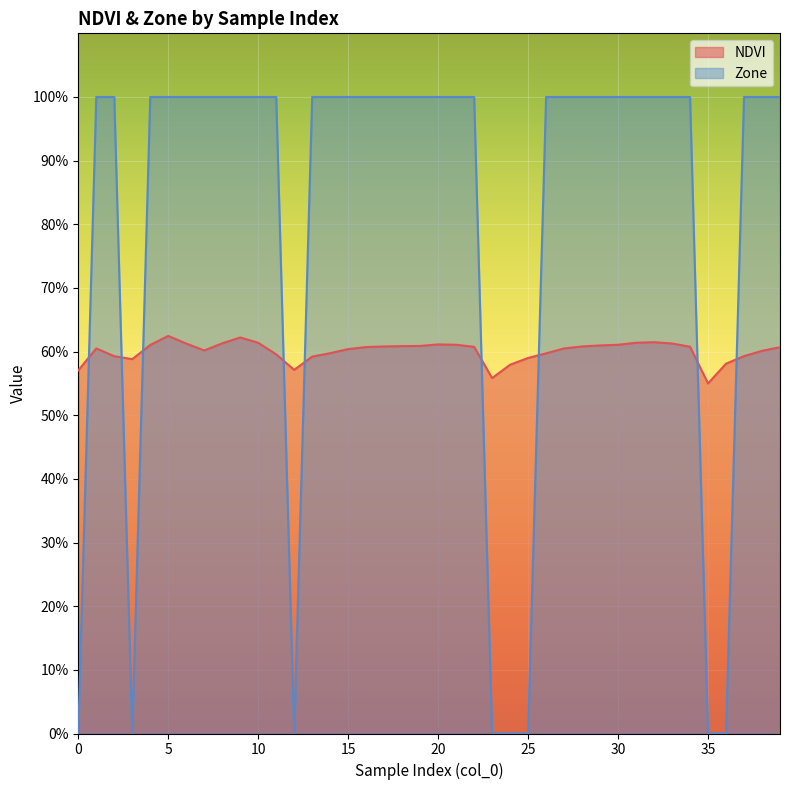

At which label does NDVI reach its peak?

5